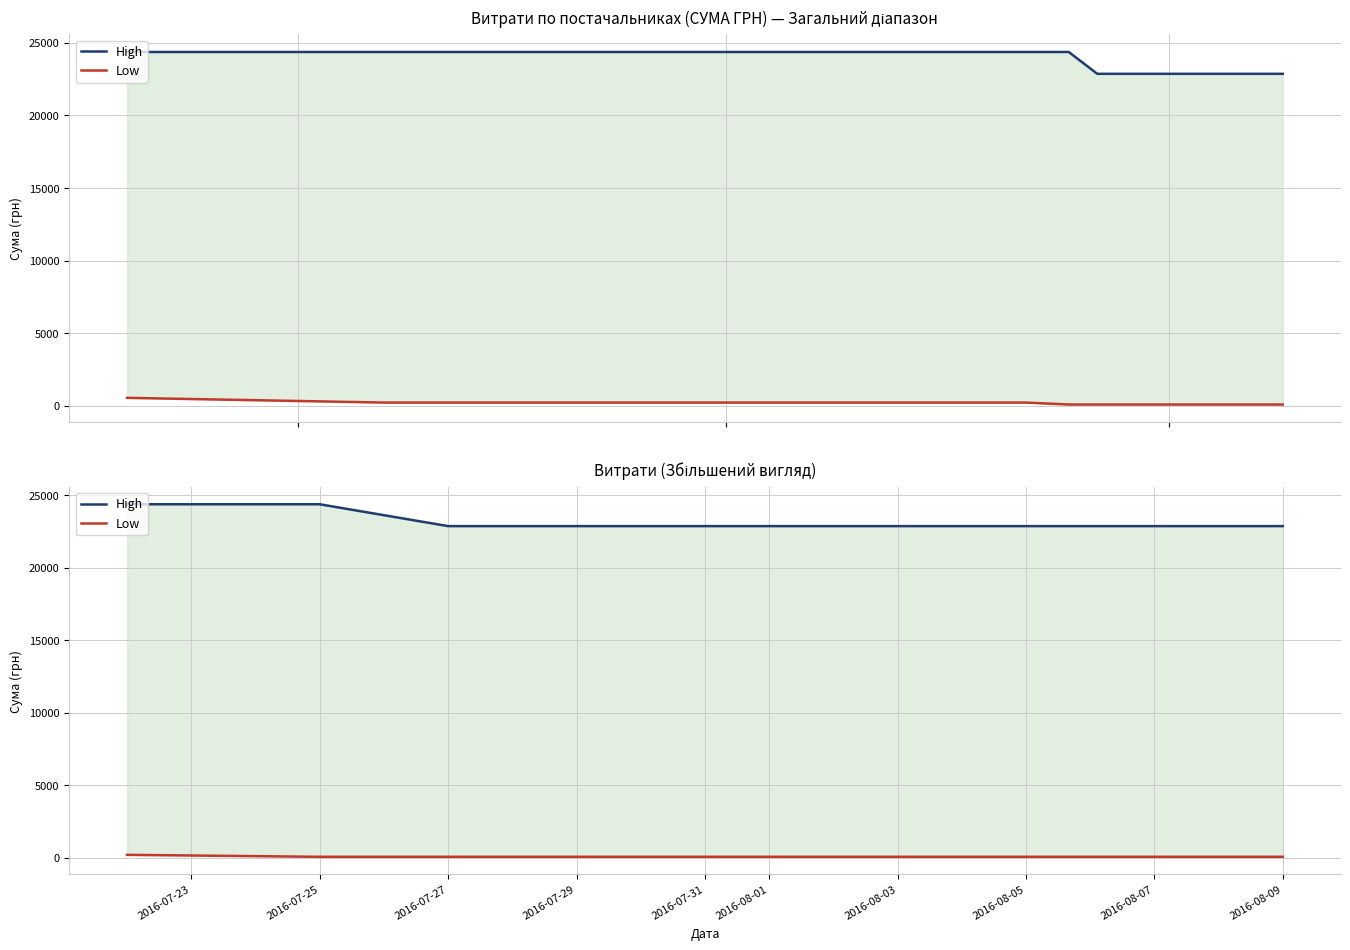

What is the sum of all Low values?

444.8